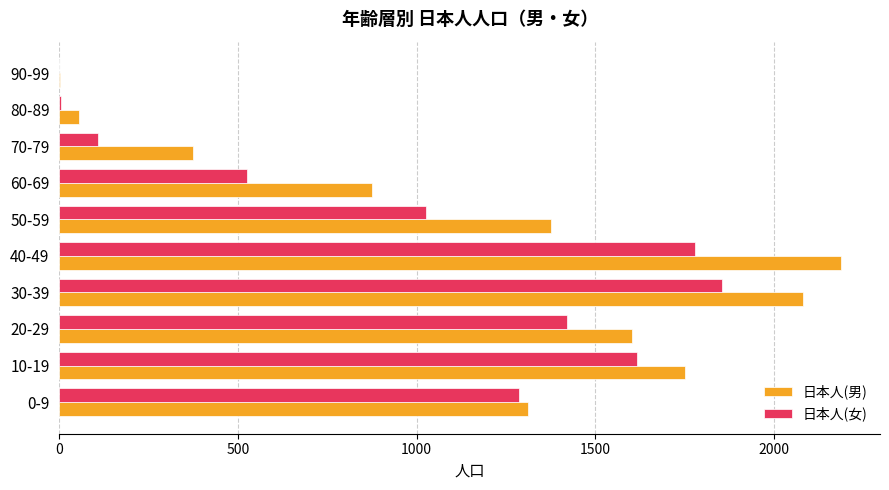

Which series has the largest total across all categories?

日本人(男)